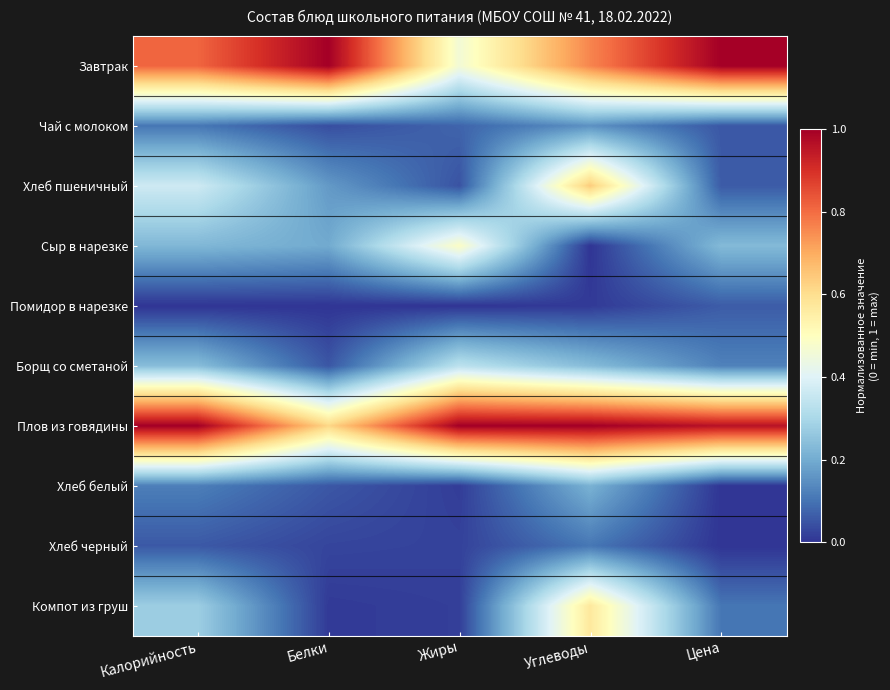

Which category has the lowest value across all series?

Углеводы